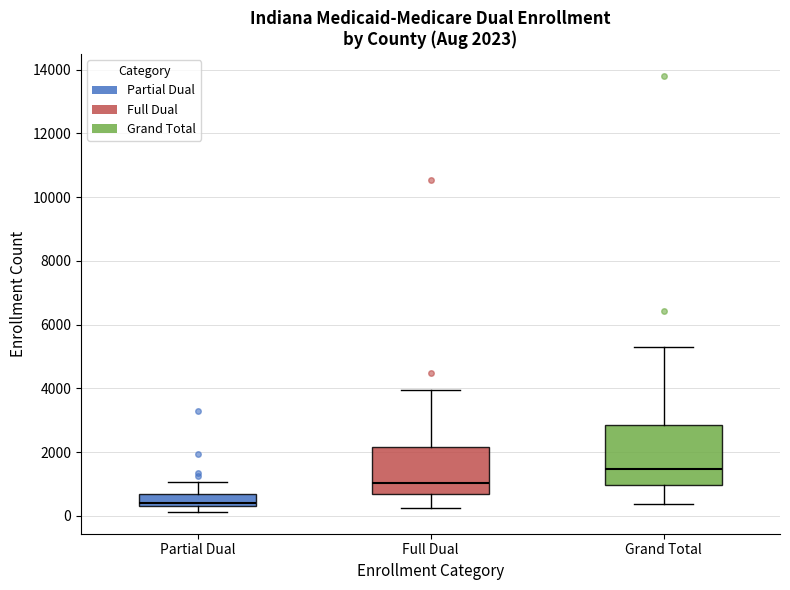

Which box is the tallest, from its lower edge to its upper edge?

Grand Total